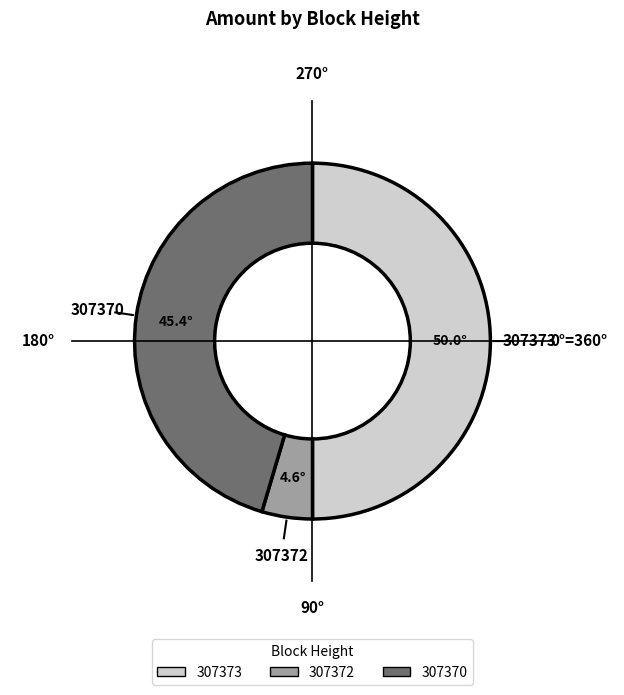

Does 307372 represent more than half of the total?

No